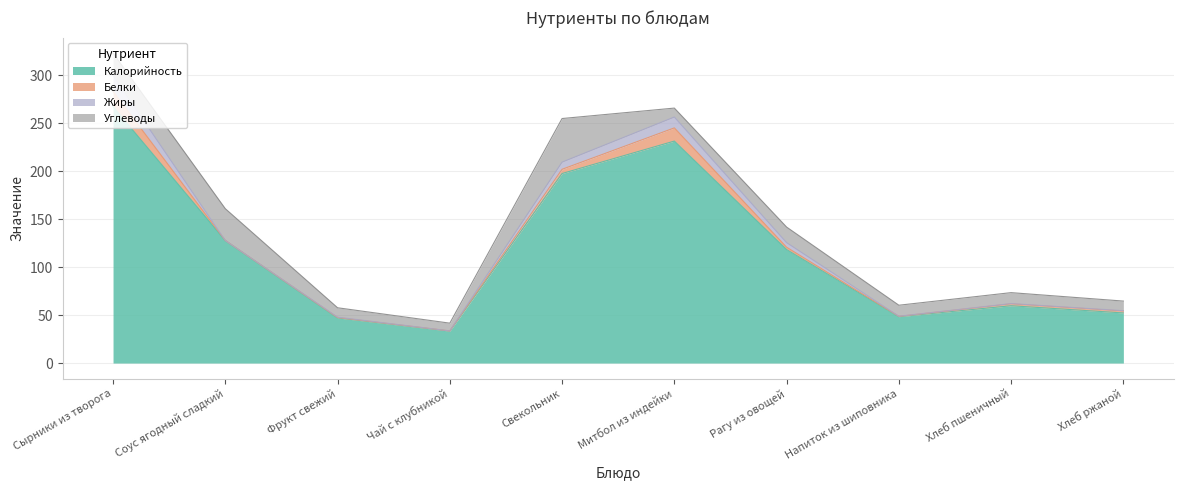

How many data points does each series have?

10